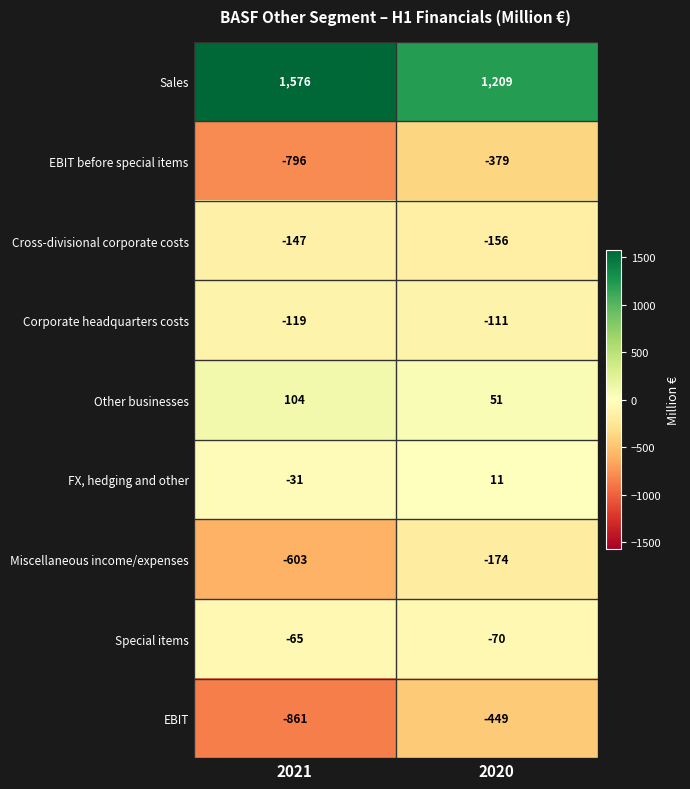

Reading left to right, transcribe all the data shown in this chart.

Sales: 2021=1576	2020=1209
EBIT before special items: 2021=-796	2020=-379
Cross-divisional corporate costs: 2021=-147	2020=-156
Corporate headquarters costs: 2021=-119	2020=-111
Other businesses: 2021=104	2020=51
FX, hedging and other: 2021=-31	2020=11
Miscellaneous income/expenses: 2021=-603	2020=-174
Special items: 2021=-65	2020=-70
EBIT: 2021=-861	2020=-449